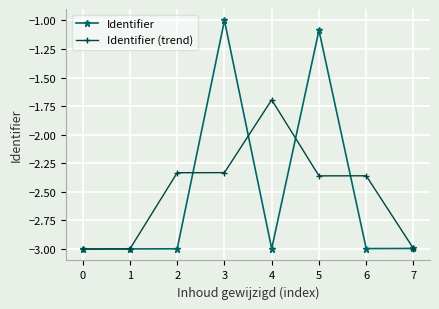

At which label is Identifier closest to -2?

5